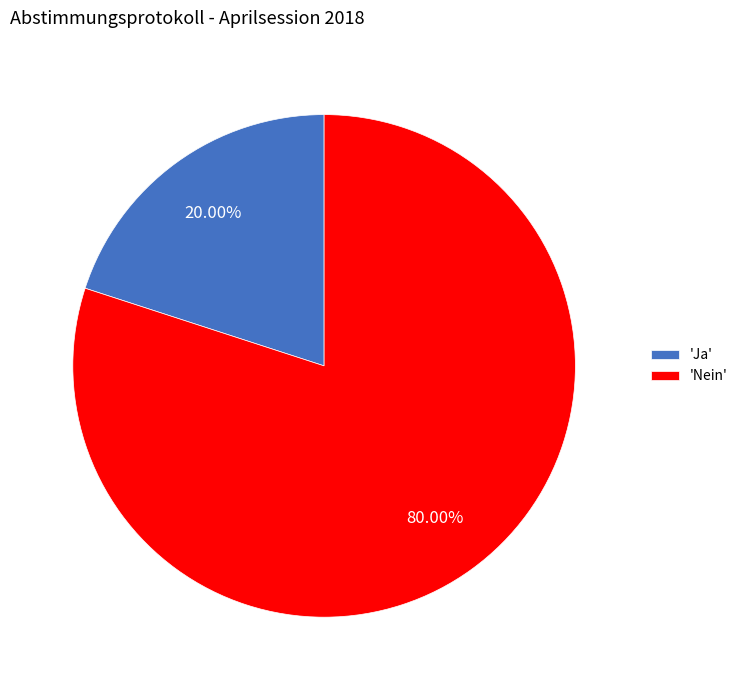

Do 'Nein' and 'Ja' together represent more than half of the pie?

Yes